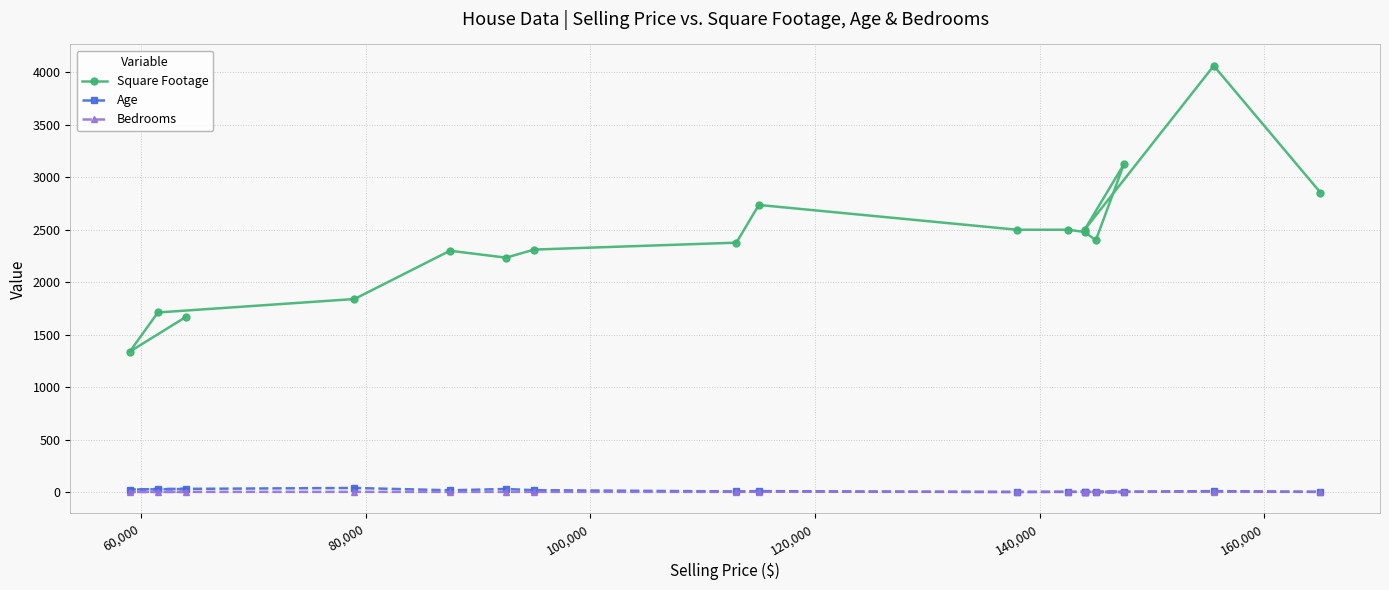

True or false: Bedrooms and Square Footage cross at least once.

False